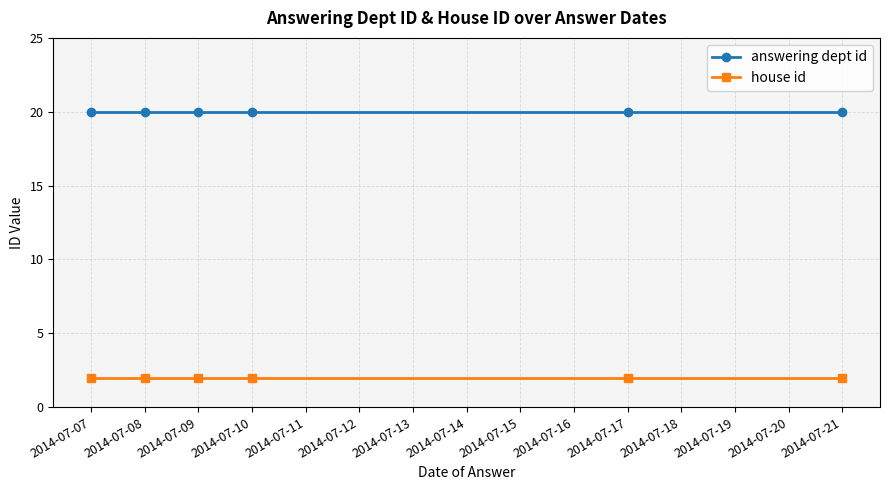

True or false: house id and answering dept id cross at least once.

False